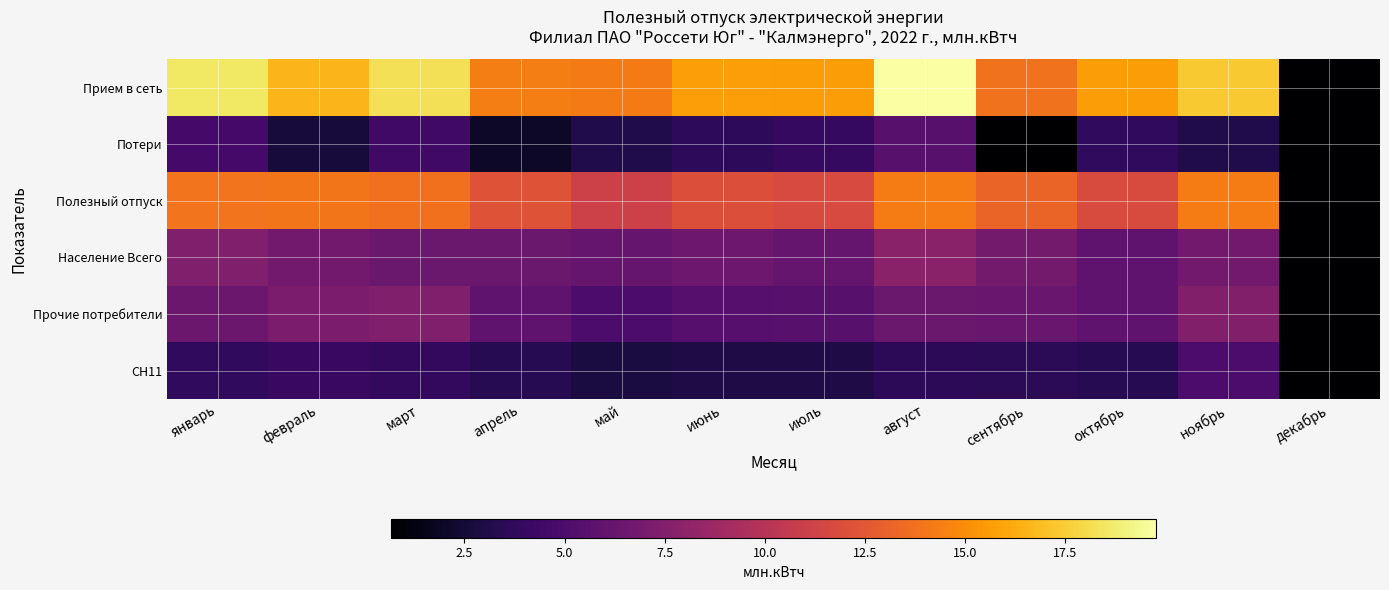

What is the difference between the highest and lowest values at ноябрь?

14.3